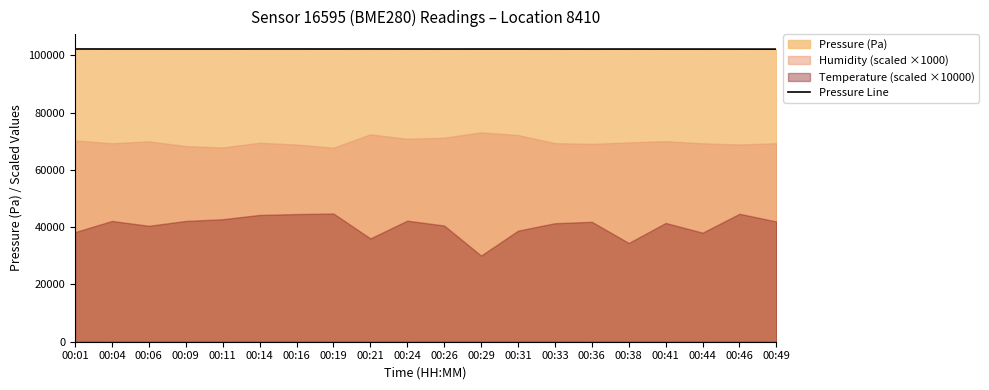

List the labels in order of value, largest first.

00:21, 00:01, 00:14, 00:16, 00:19, 00:24, 00:04, 00:06, 00:11, 00:09, 00:29, 00:31, 00:26, 00:33, 00:38, 00:36, 00:41, 00:44, 00:46, 00:49